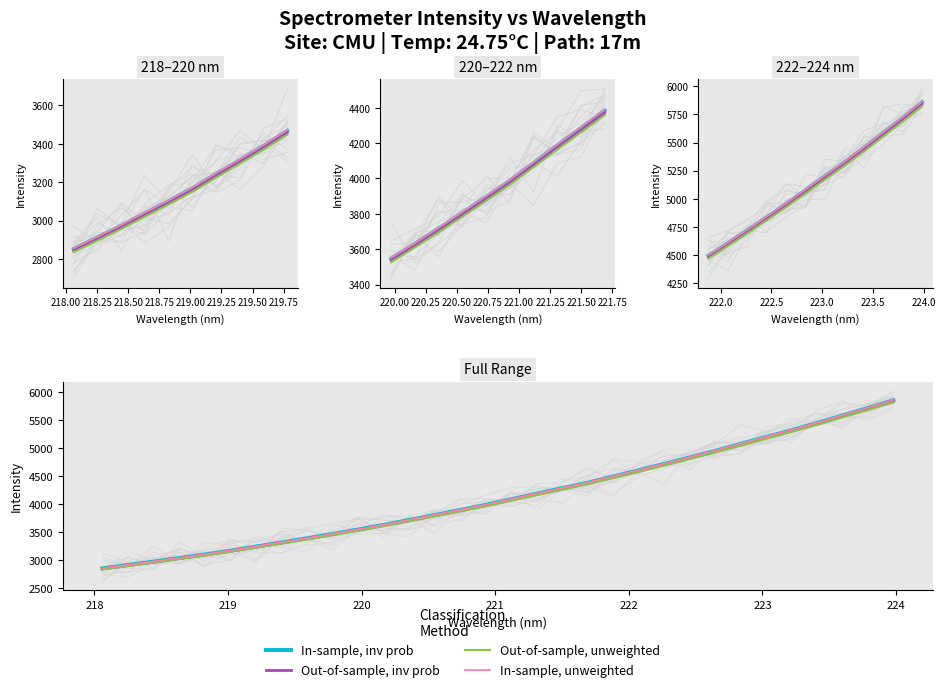

True or false: Out-of-sample, unweighted and In-sample, unweighted intersect in this chart.

False